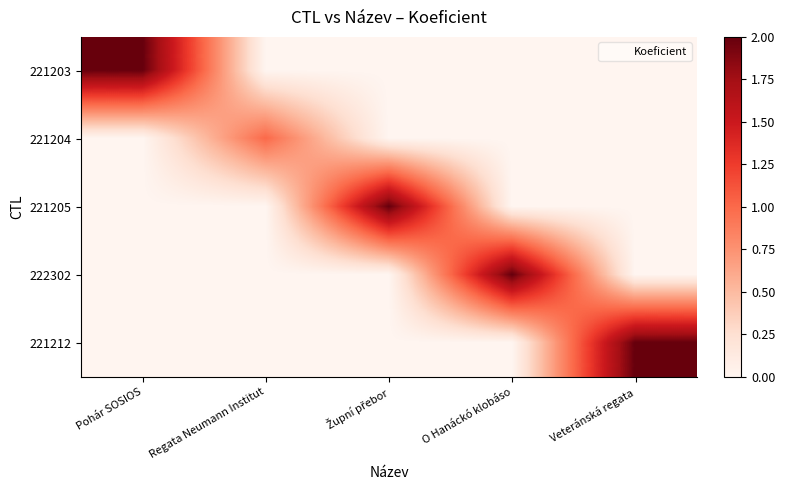

At Župní přebor, list the series in order from smallest to largest.

221203, 221204, 222302, 221212, 221205